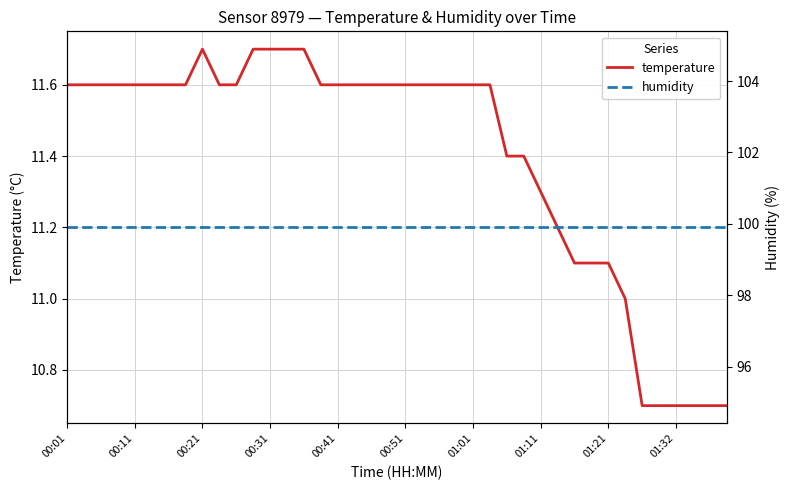

True or false: humidity and temperature cross at least once.

False